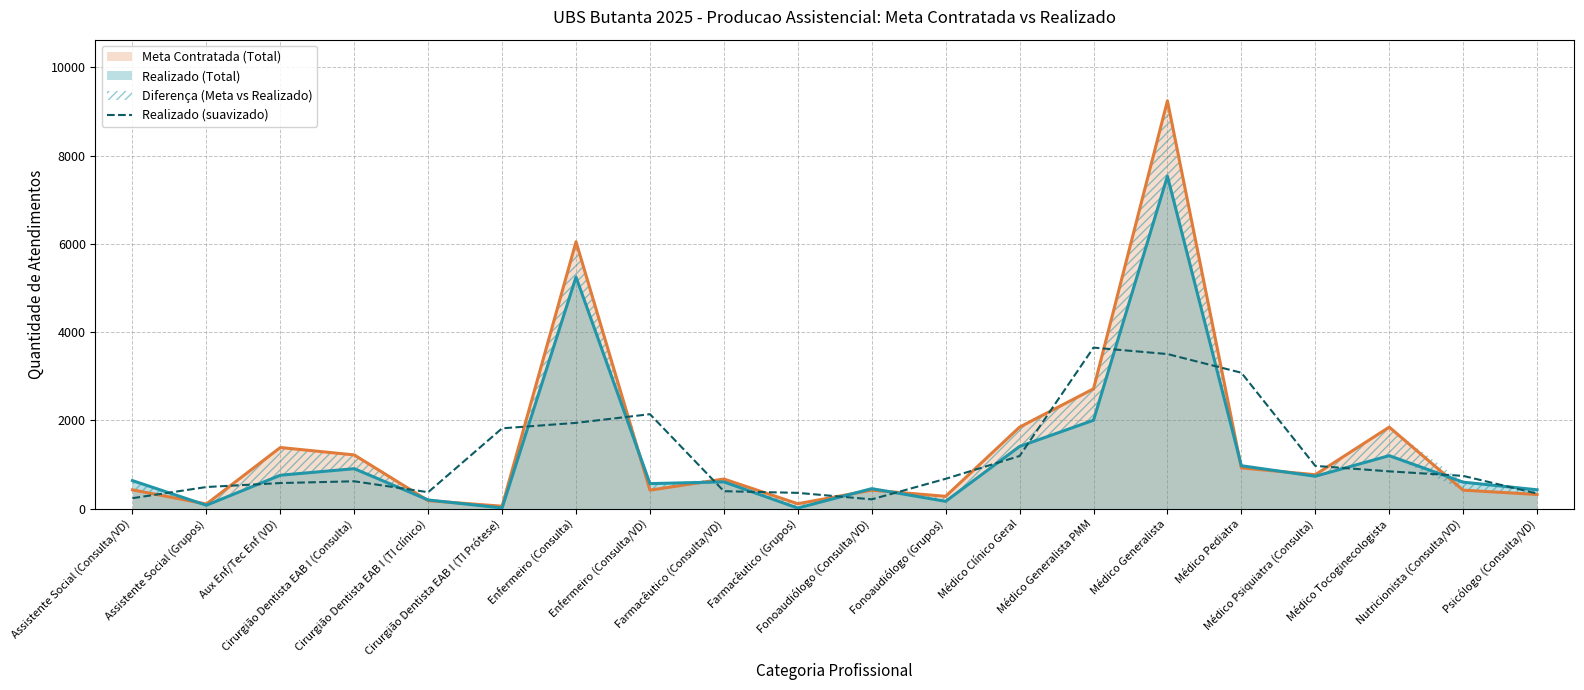

Does the chart display data point markers on the line(s)?

No